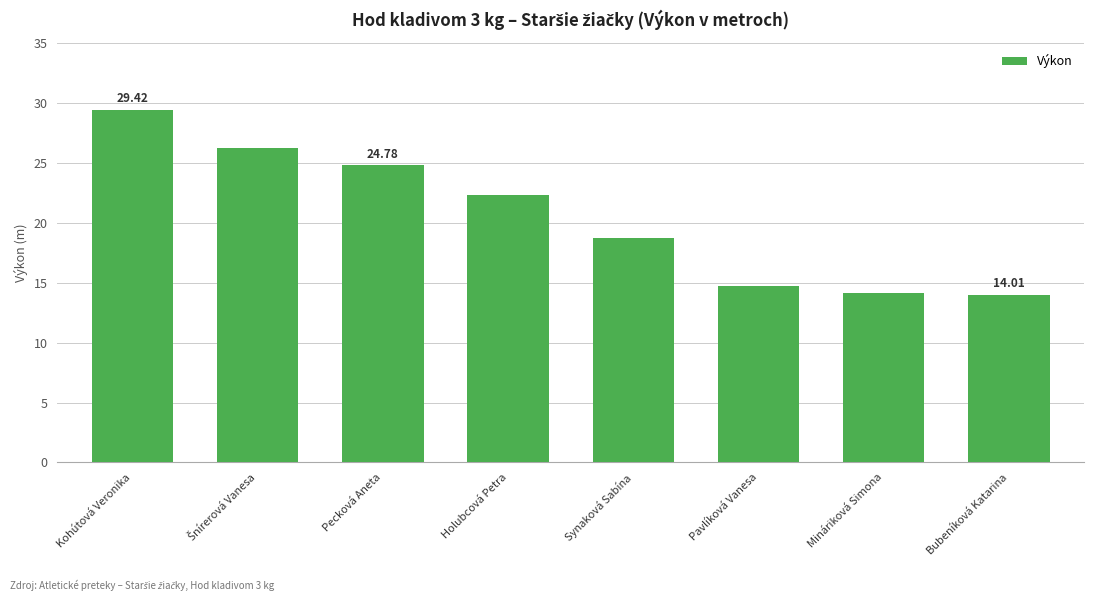

What is the smallest value displayed?

14.0